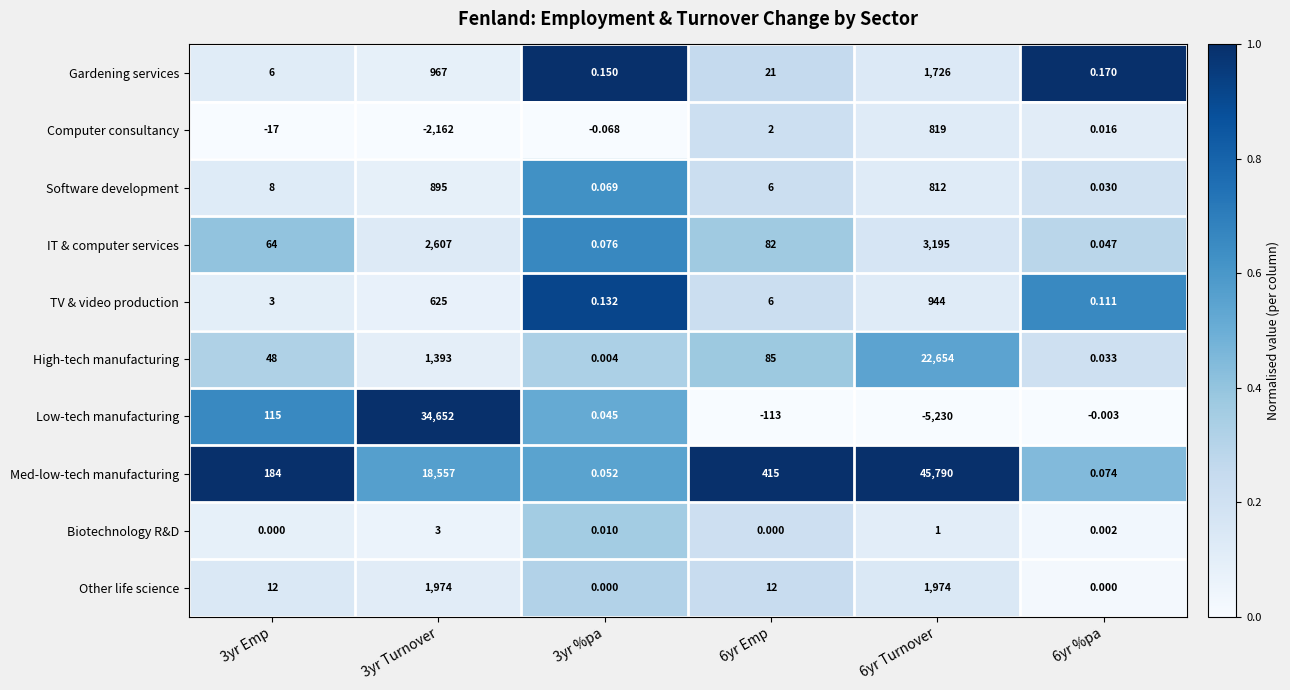

Which series changed the most between 3yr Turnover and 6yr Emp?

Low-tech manufacturing